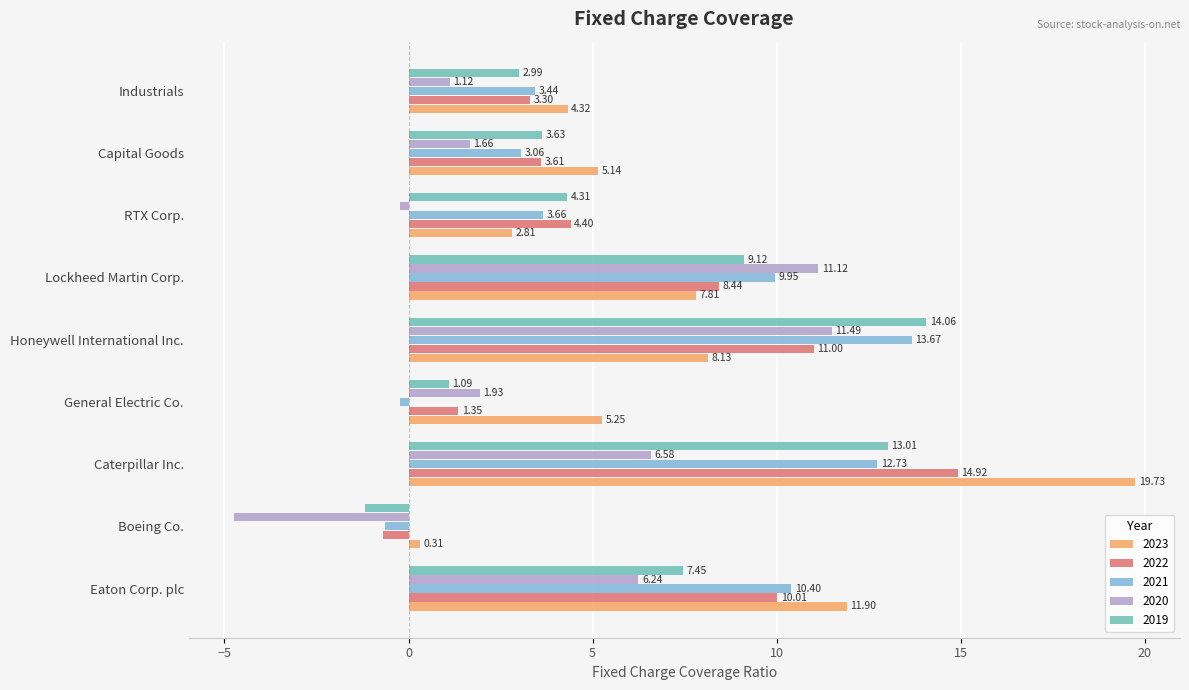

Which series changed the most between Eaton Corp. plc and Industrials?

2023